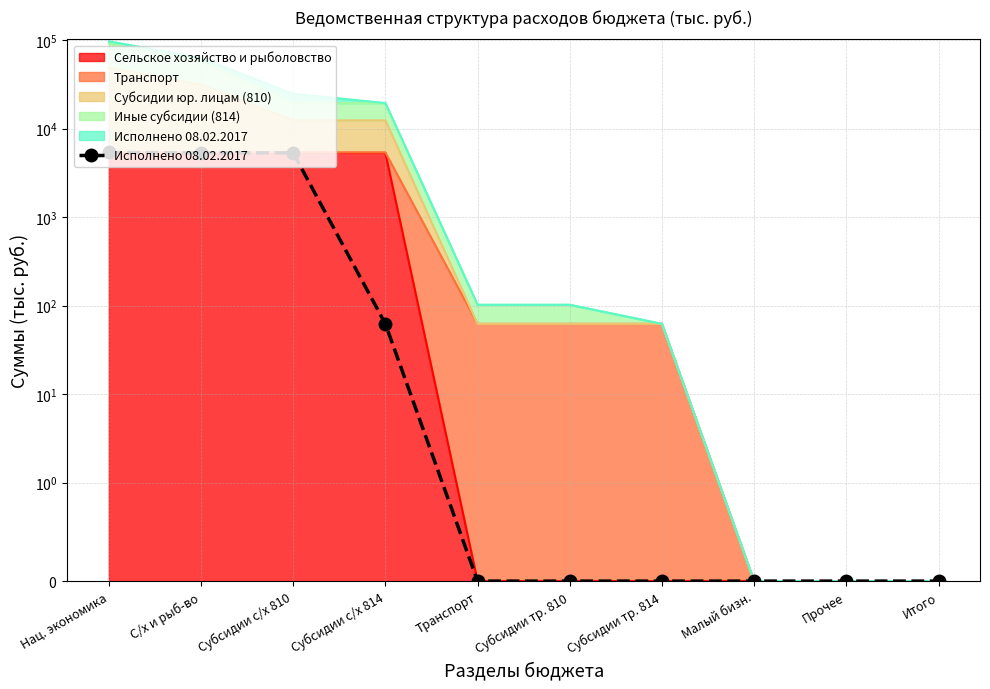

List the labels in order of value, smallest first.

Транспорт, Субсидии тр. 810, Субсидии тр. 814, Малый бизн., Прочее, Итого, Субсидии с/х 814, С/х и рыб-во, Субсидии с/х 810, Нац. экономика